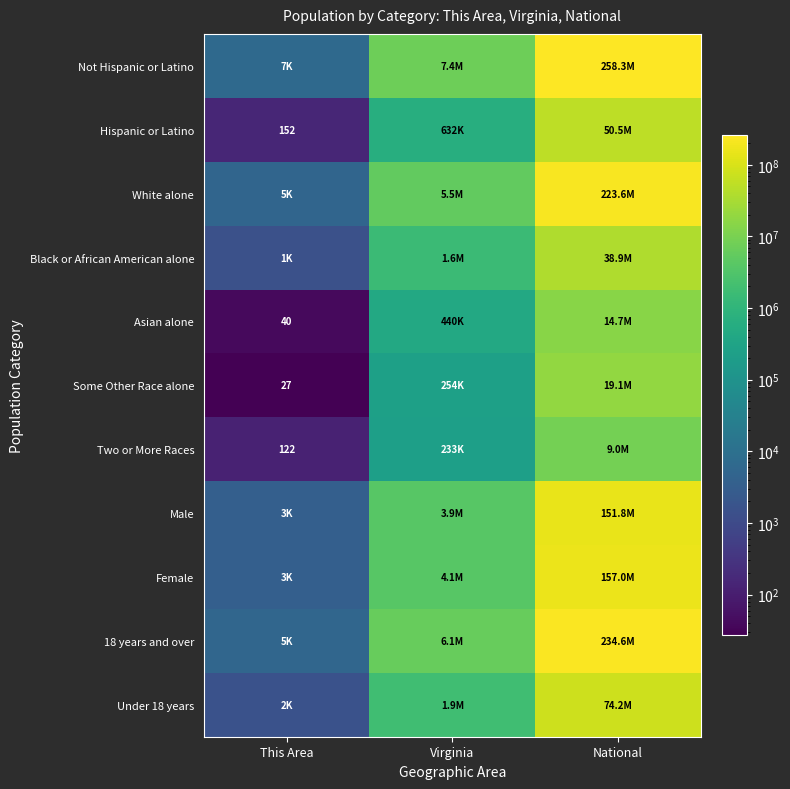

Is it true that Asian alone equals 40 at This Area?

True